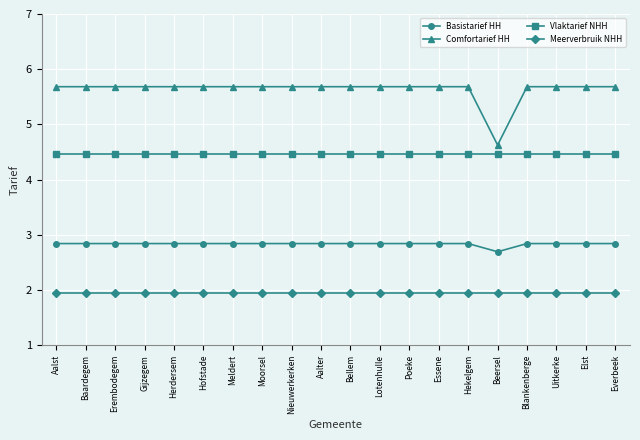

Read the Vlaktarief NHH value at Moorsel.

4.5